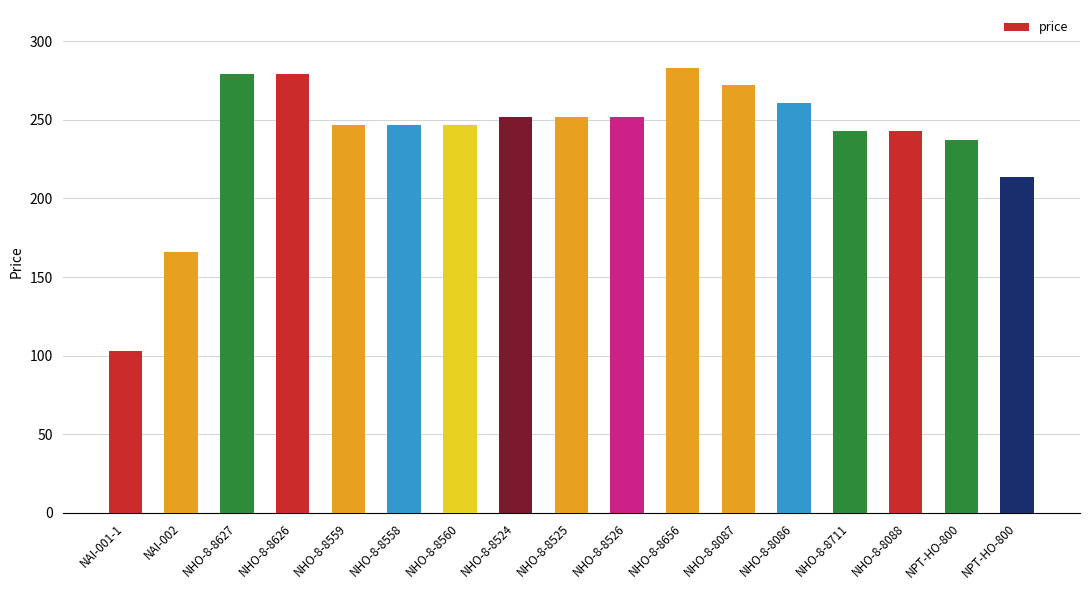

At which label is the value closest to 193?

NPT-HO-800